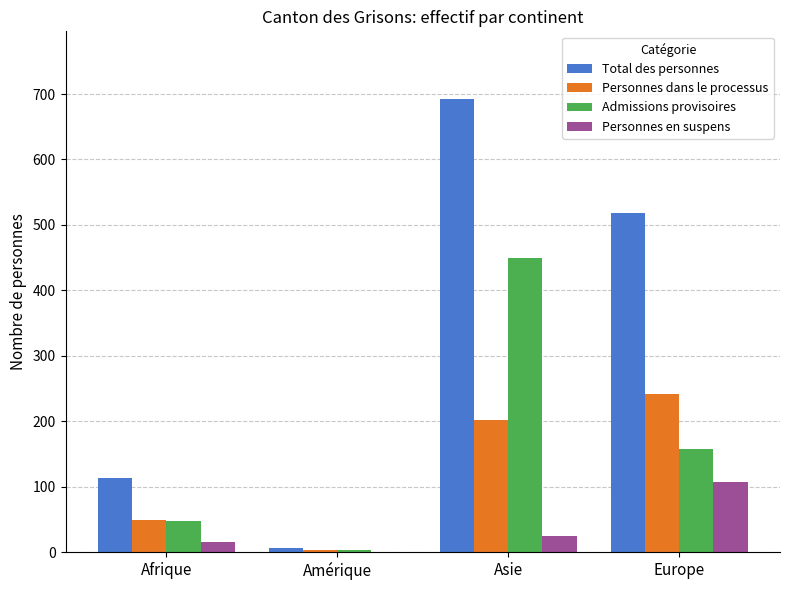

True or false: Personnes dans le processus has a value of 49 at Afrique.

True